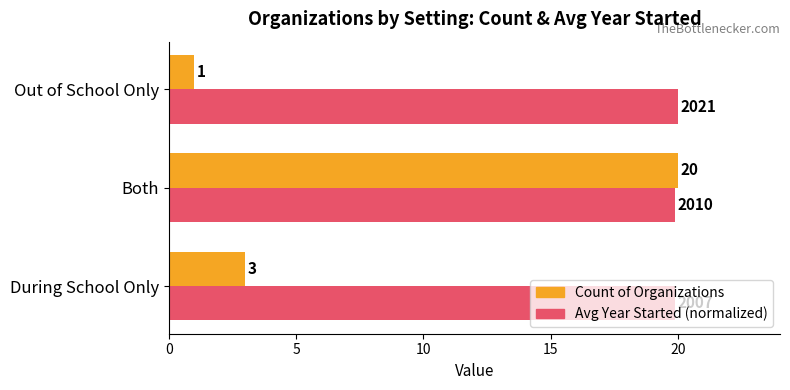

List the labels in order of Count of Organizations value, largest first.

Both, During School Only, Out of School Only